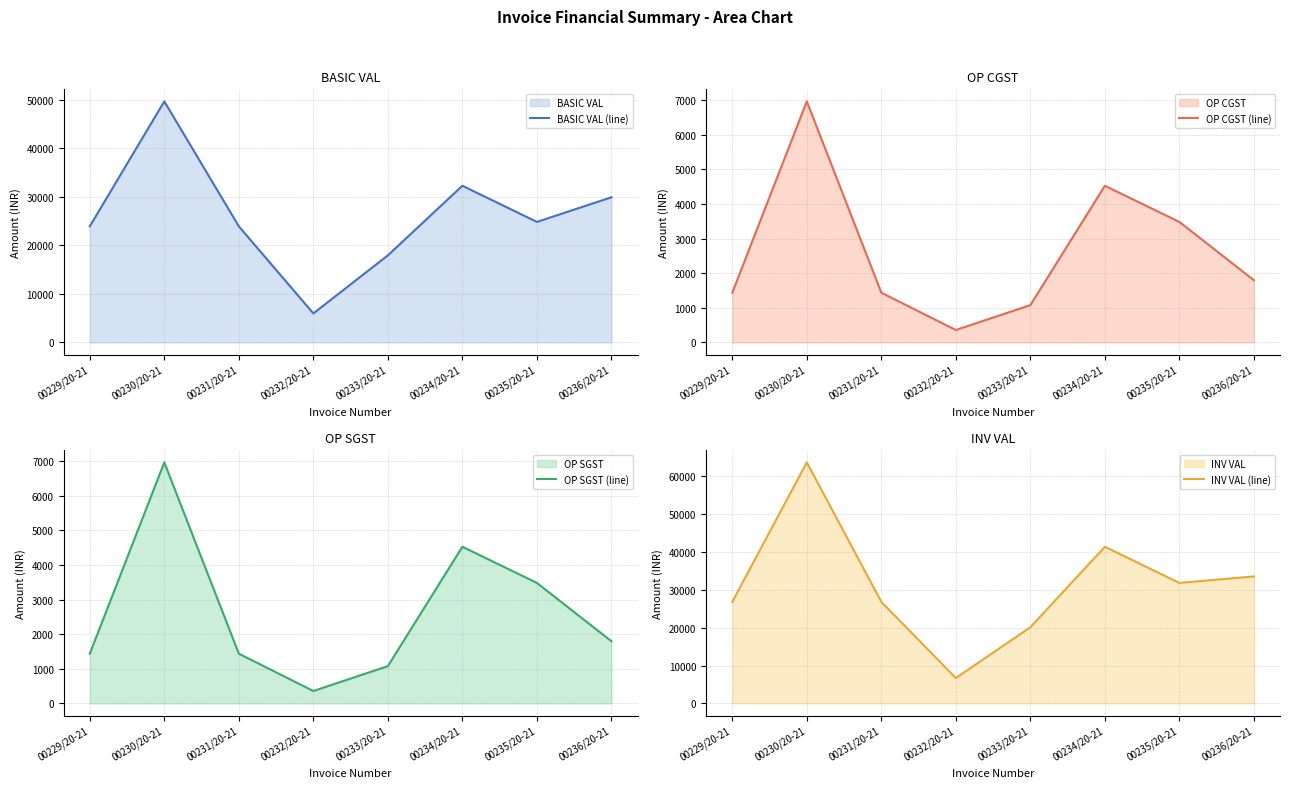

Rank the series at 00231/20-21 from highest to lowest value.

INV VAL (line), BASIC VAL (line), OP CGST (line), OP SGST (line)